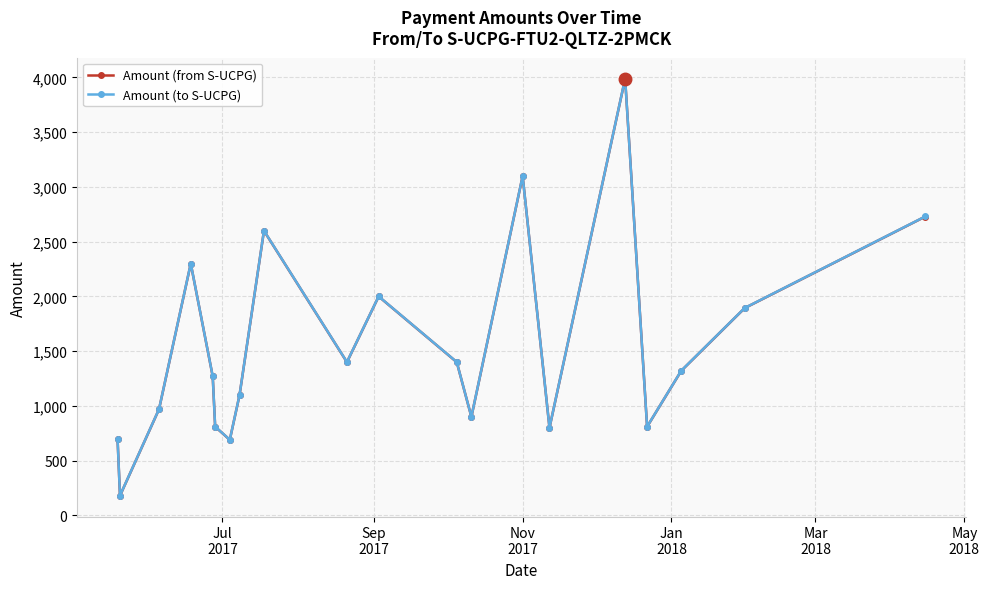

The Amount (to S-UCPG) series shows 468 at May
2018. True or false?

False